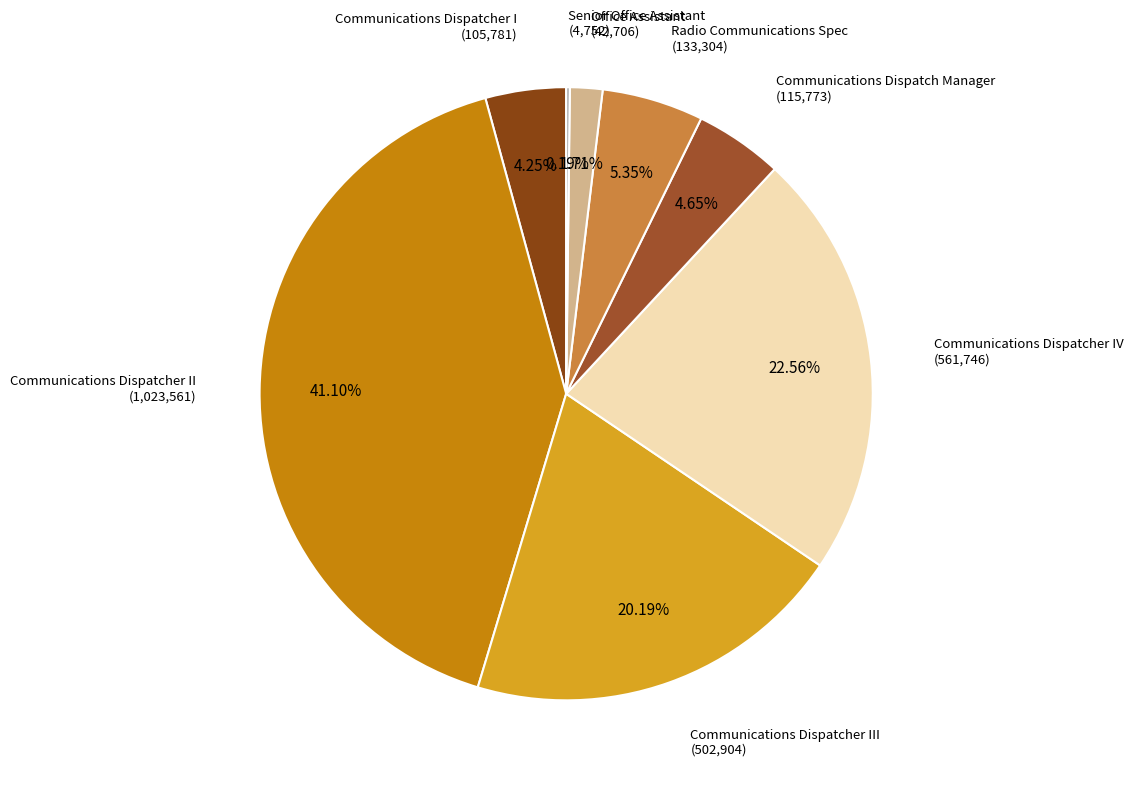

Is there a majority slice in this chart?

No